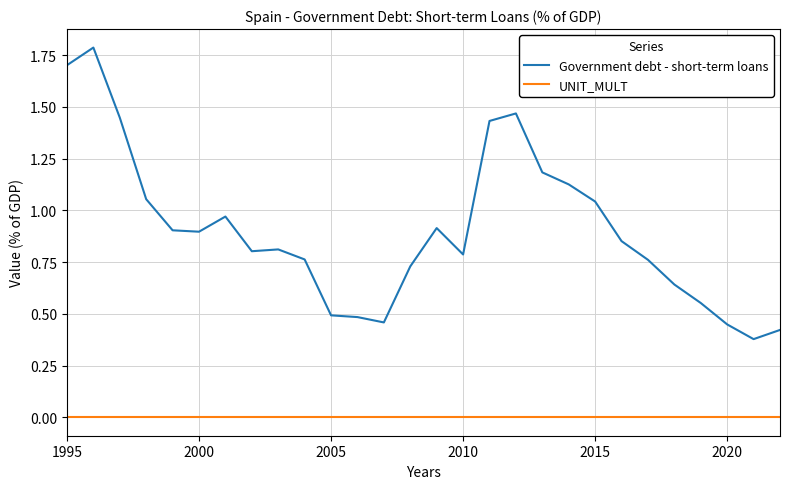

Which series has the largest total across all categories?

Government debt - short-term loans